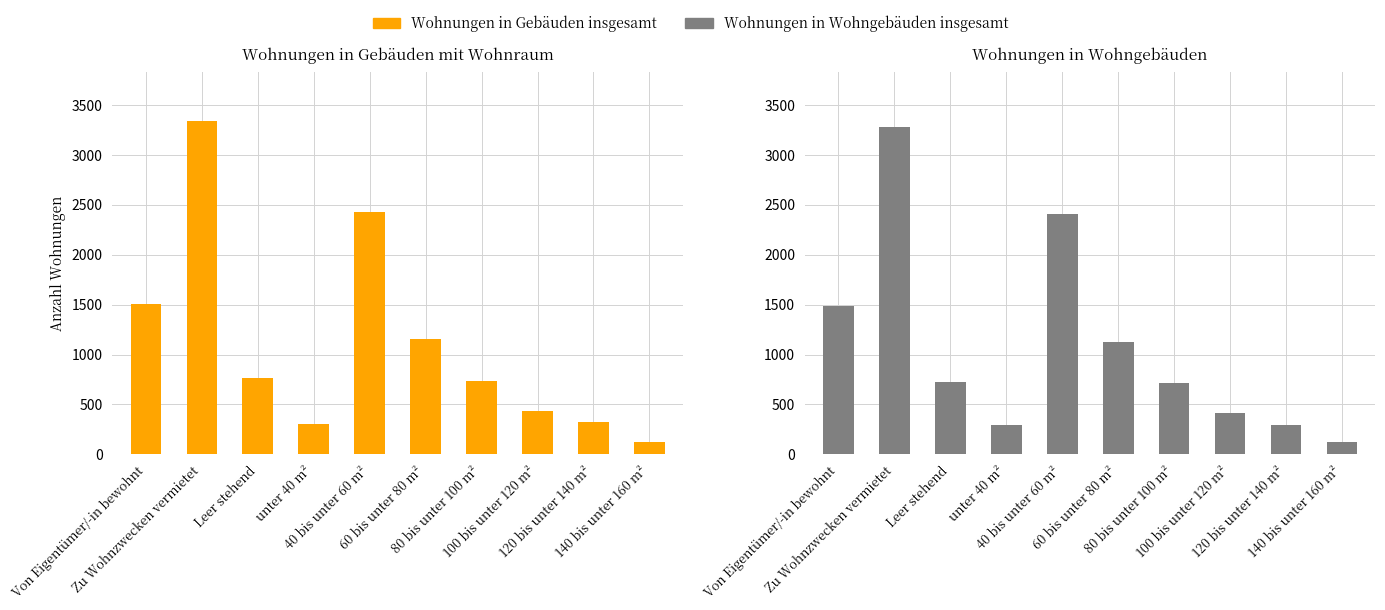

List the labels in order of Wohnungen in Gebäuden insgesamt value, largest first.

Zu Wohnzwecken vermietet, 40 bis unter 60 m², Von Eigentümer/-in bewohnt, 60 bis unter 80 m², Leer stehend, 80 bis unter 100 m², 100 bis unter 120 m², 120 bis unter 140 m², unter 40 m², 140 bis unter 160 m²